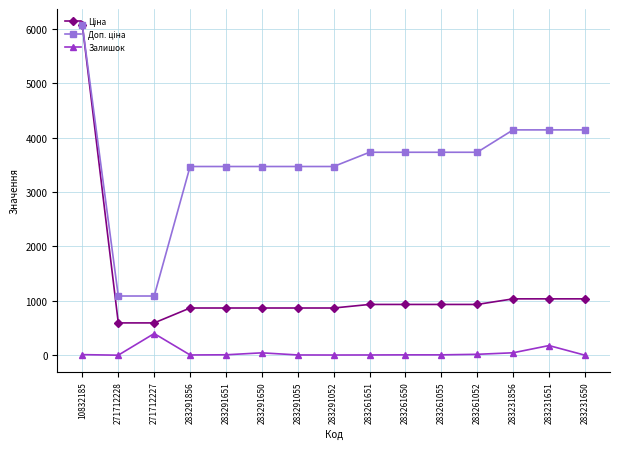

At how many categories does at least one series exceed 1520?

13